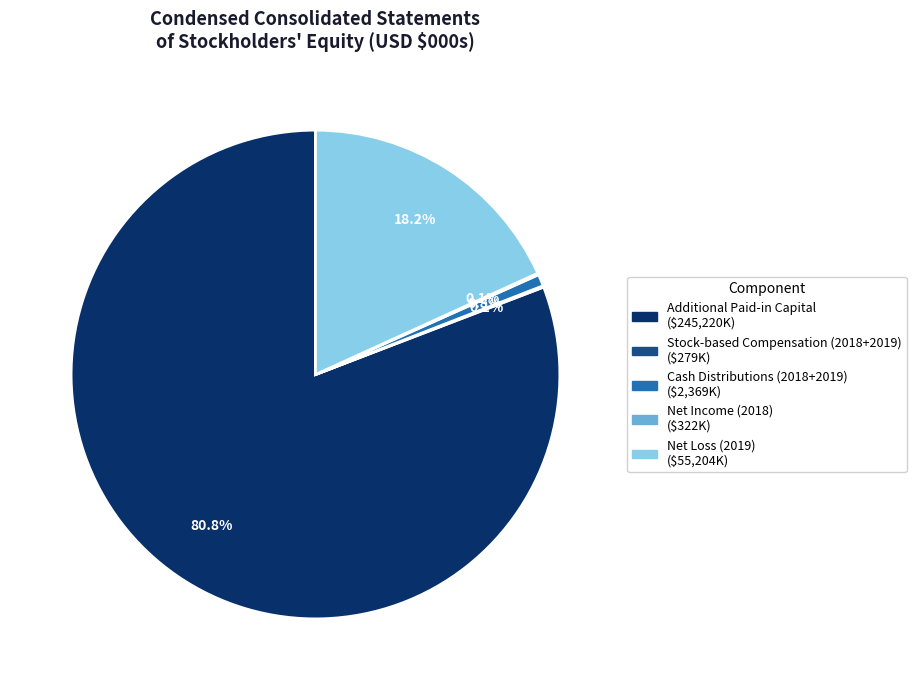

Does any single category account for the majority?

Yes